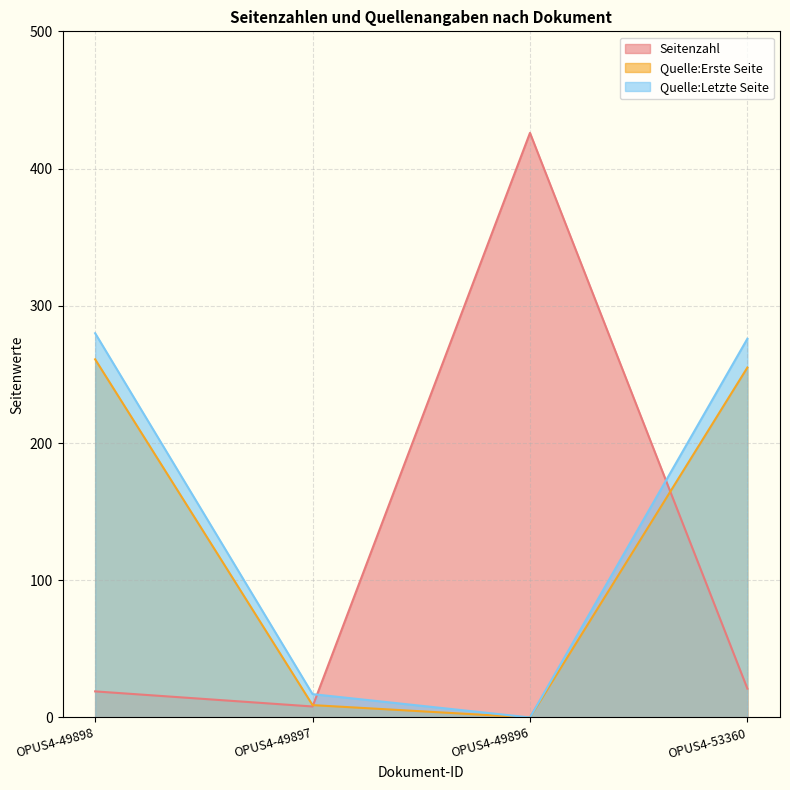

The Seitenzahl series shows 32 at OPUS4-49898. True or false?

False